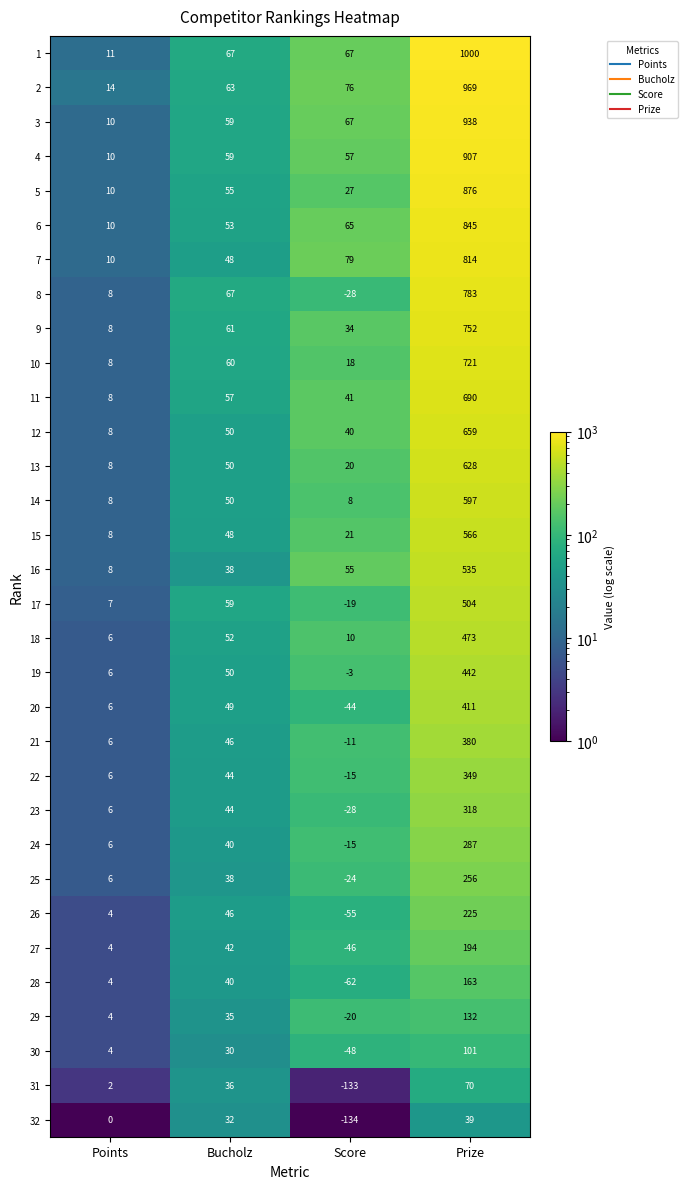

What is the sum of all 13 values?

706